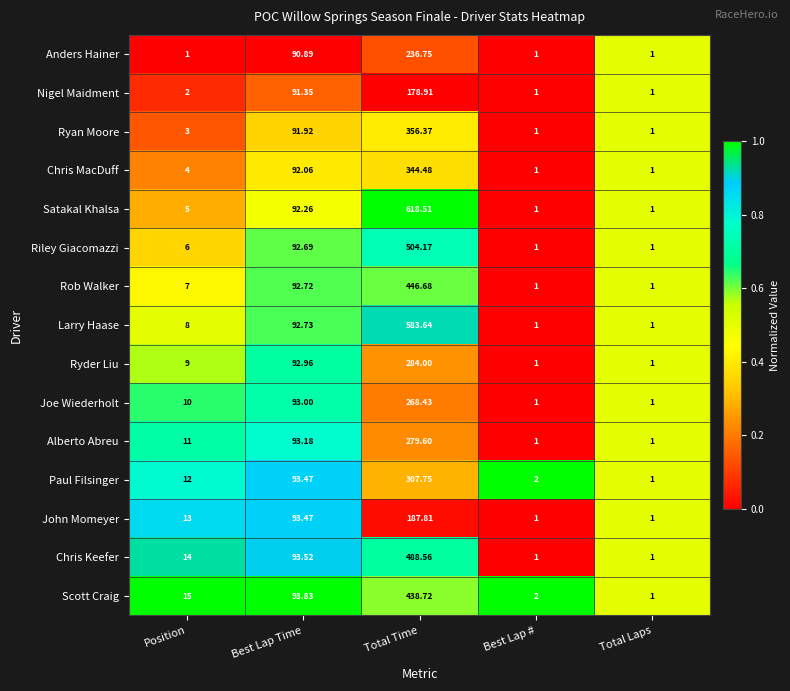

Rank the series by their maximum value, from lowest to highest.

Nigel Maidment, John Momeyer, Anders Hainer, Joe Wiederholt, Alberto Abreu, Ryder Liu, Paul Filsinger, Chris MacDuff, Ryan Moore, Scott Craig, Rob Walker, Chris Keefer, Riley Giacomazzi, Larry Haase, Satakal Khalsa